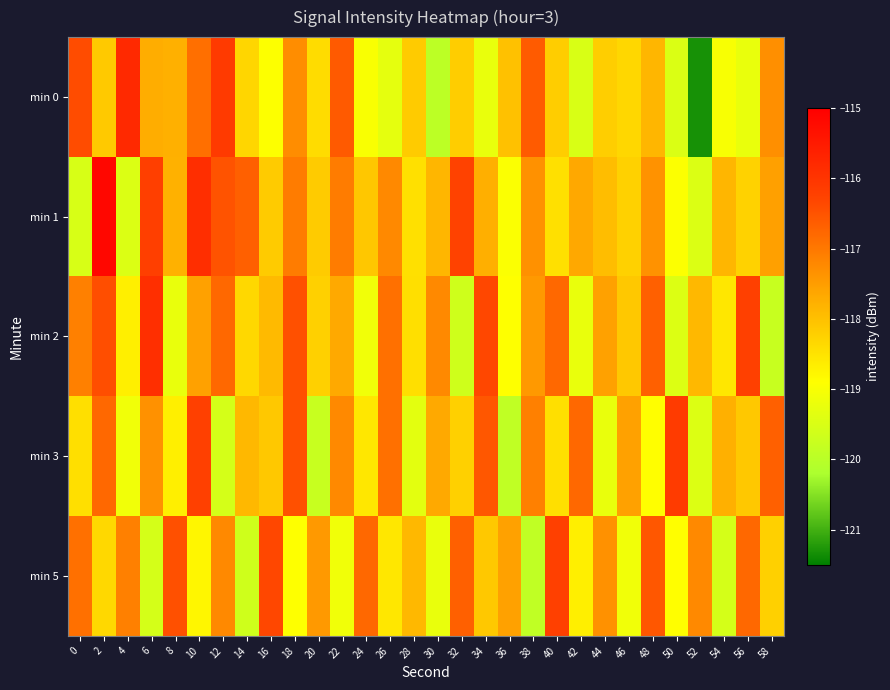

At which category is the sum across all series the highest?

2